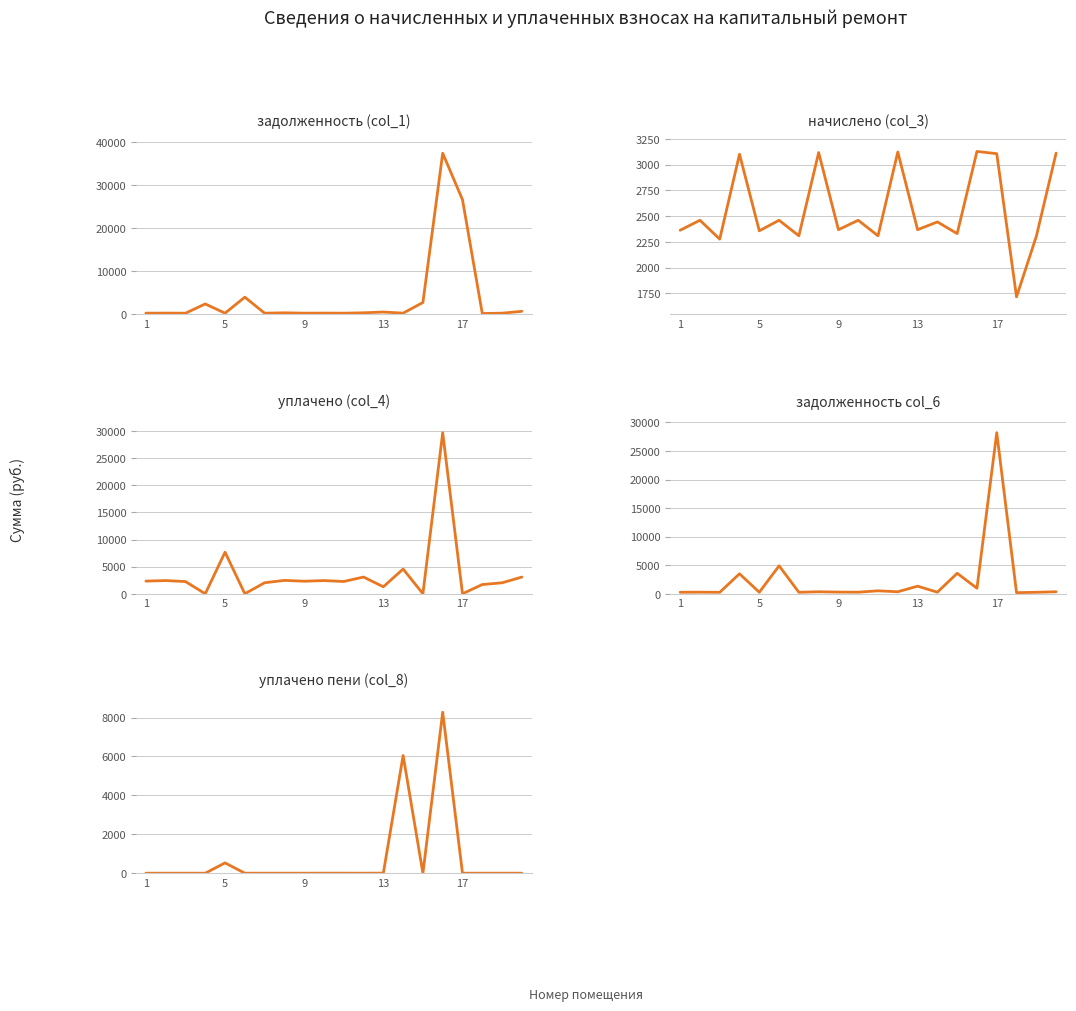

What are all the series names shown in the legend?

задолженность (col_1), начислено (col_3), уплачено (col_4), задолженность col_6, уплачено пени (col_8)